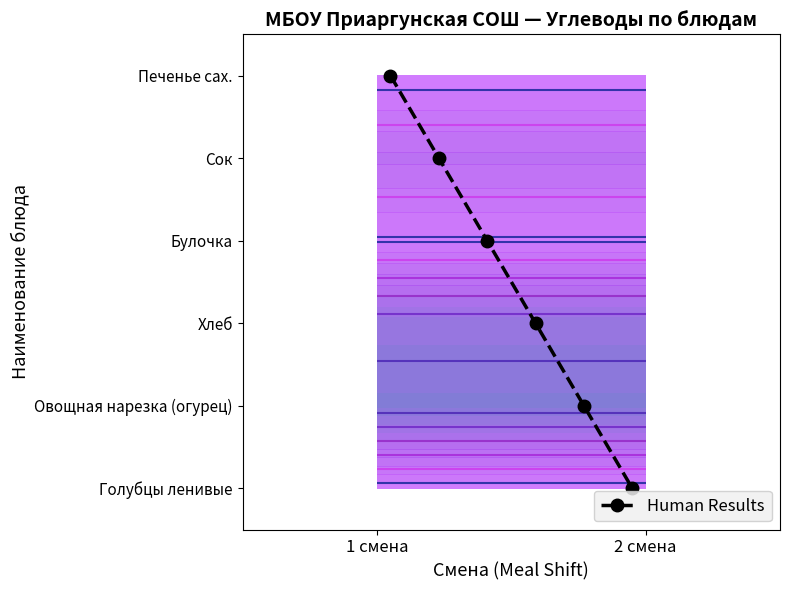

What is the difference between the maximum and second lowest values?

4